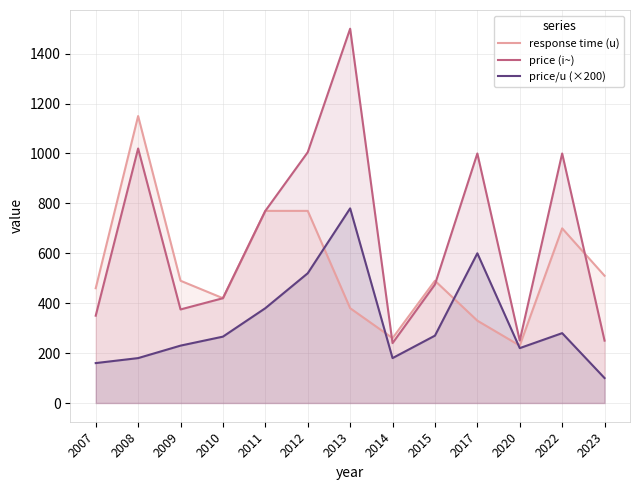

How many values in the price (i~) series are below 475?

6